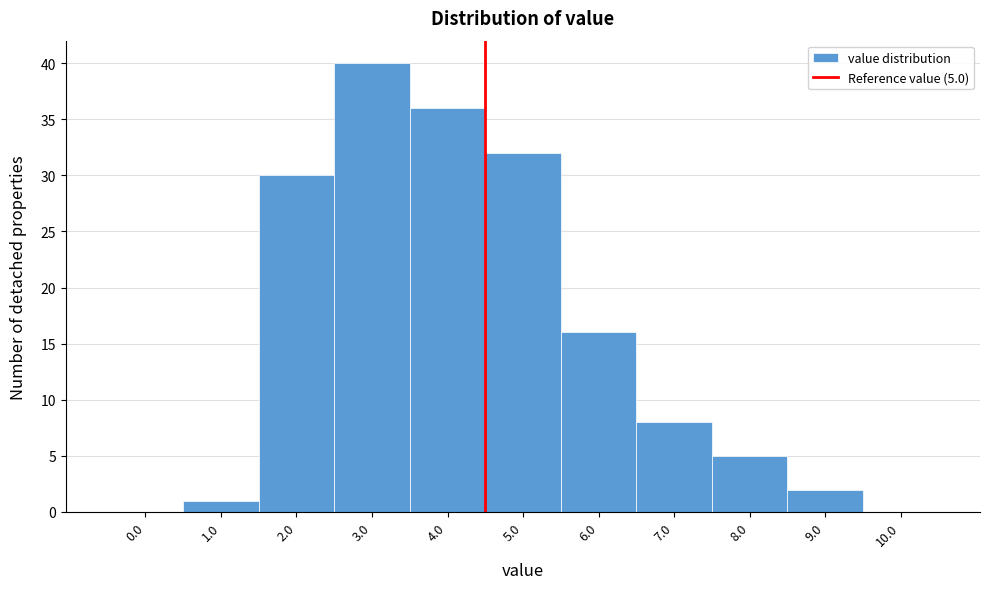

Reading right to left, extract all data points from this chart.

10.0=0	9.0=2	8.0=5	7.0=8	6.0=16	5.0=32	4.0=36	3.0=40	2.0=30	1.0=1	0.0=0